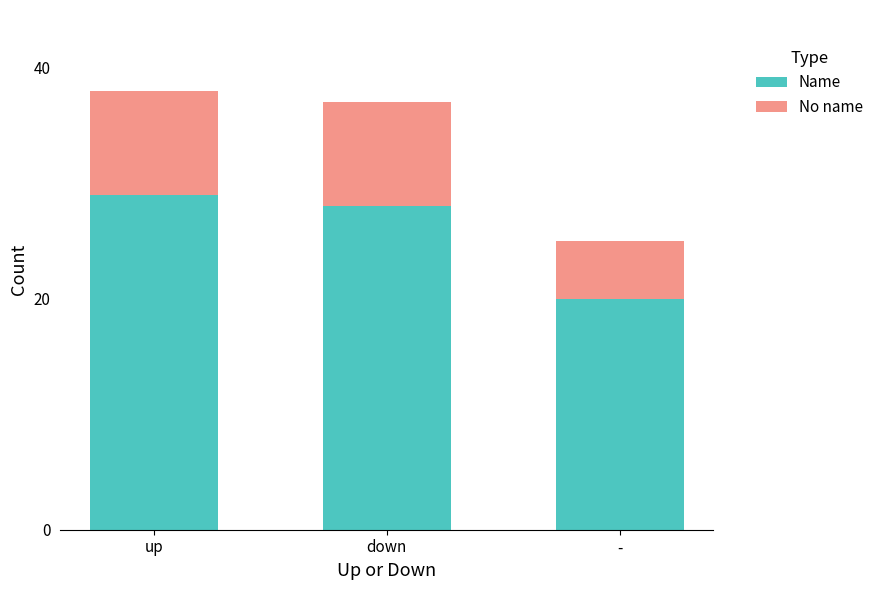

What is the total value across all series at -?

25